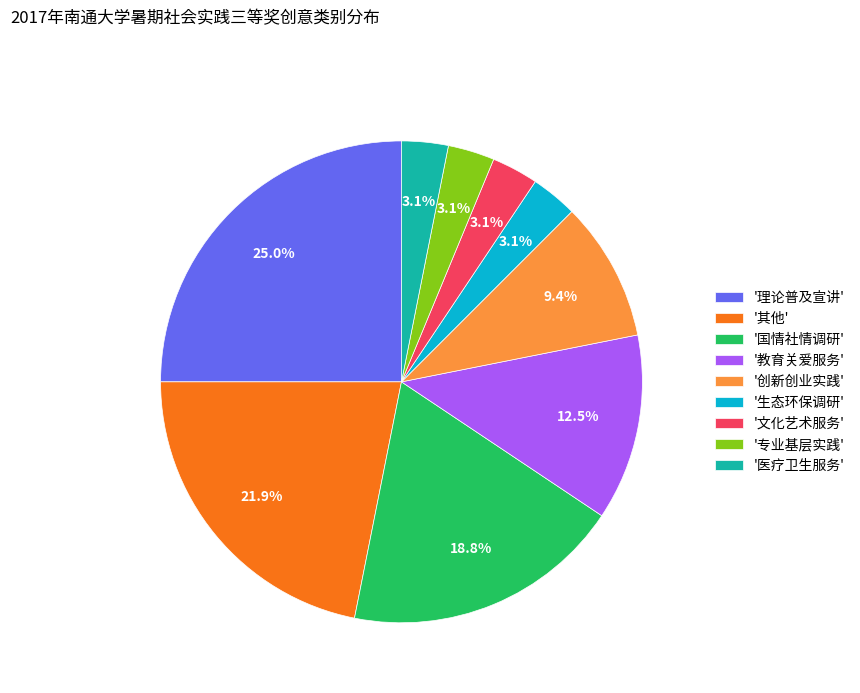

What is the ratio of the value at '理论普及宣讲' to the value at '创新创业实践'?

2.7